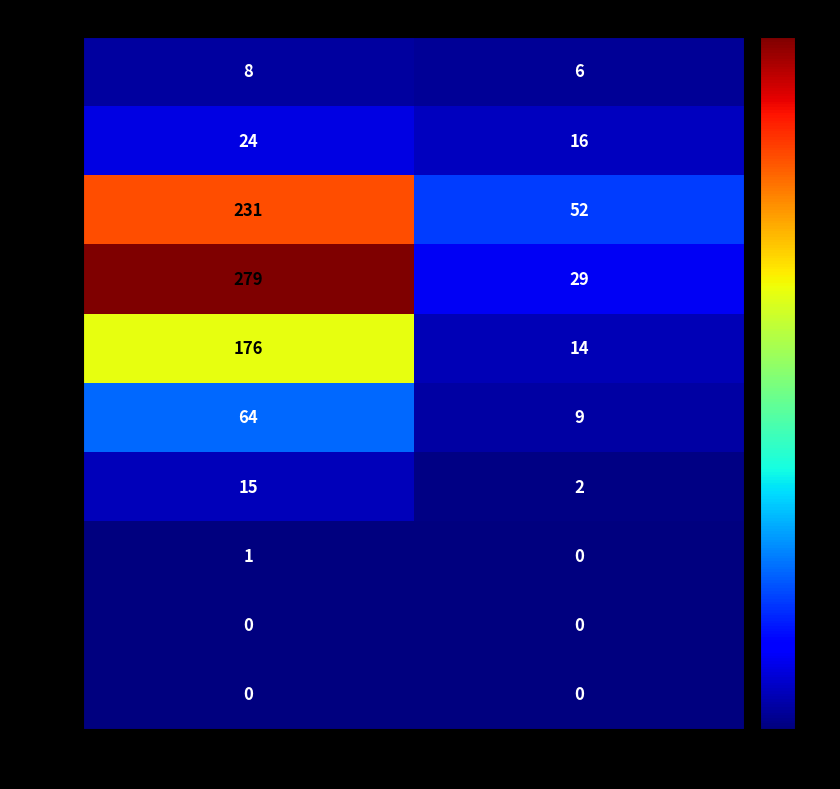

Read the 20-29 value at Female.

52